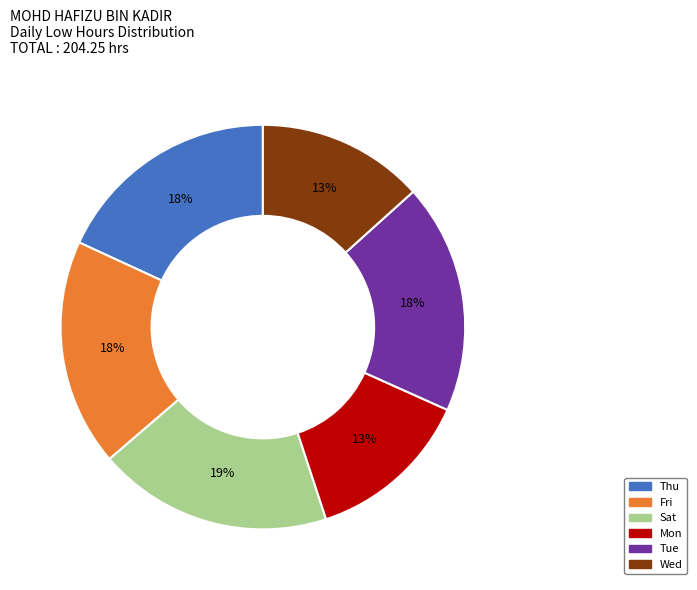

To the nearest percent, what is the average slice percentage?

17%